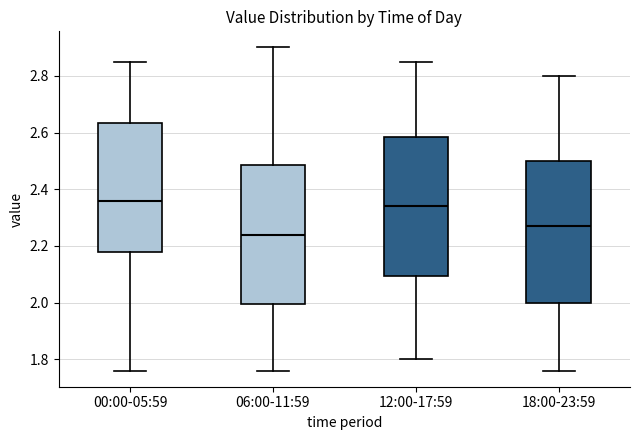

Reading left to right, read every box against the y-axis: the position of its median line, the range the box covers, and the ends of its whiskers. The values are not printed on the chart, so give them approximately, as read against the axis.

00:00-05:59: median 2.36, box 2.18 to 2.64, whiskers 1.76 to 2.86
06:00-11:59: median 2.24, box 2.00 to 2.48, whiskers 1.76 to 2.90
12:00-17:59: median 2.34, box 2.10 to 2.58, whiskers 1.80 to 2.86
18:00-23:59: median 2.28, box 2.00 to 2.50, whiskers 1.76 to 2.80